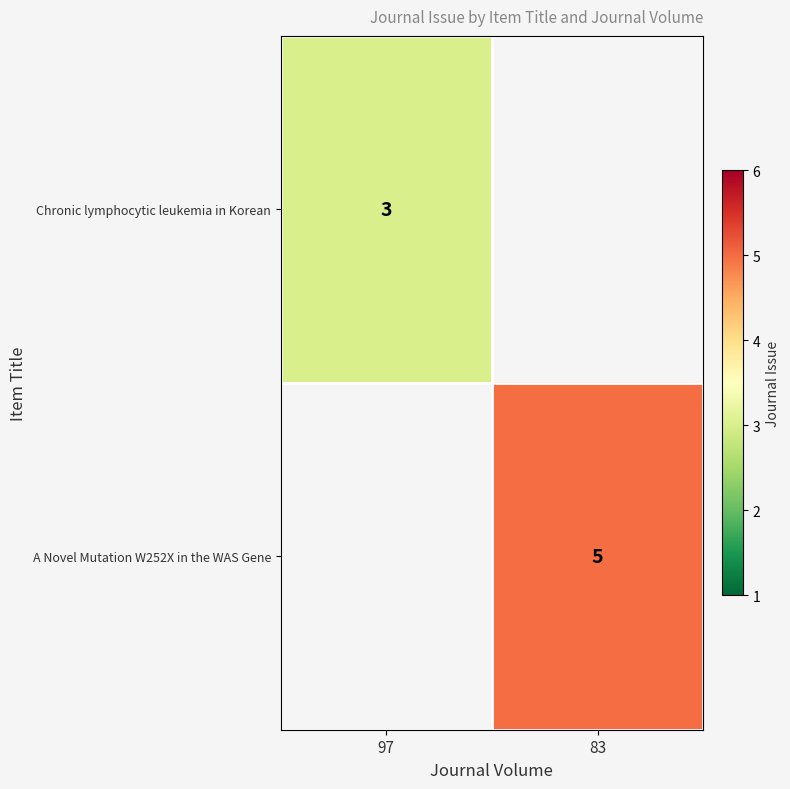

The A Novel Mutation W252X in the WAS Gene series shows 2 at 83. True or false?

False